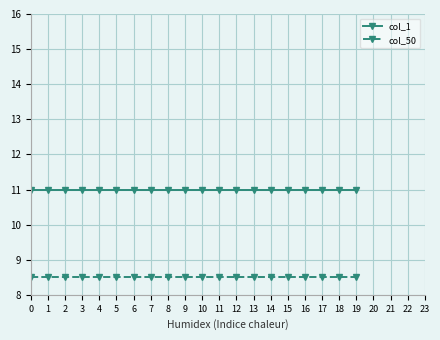

What is the average value of the col_50 series?

8.5